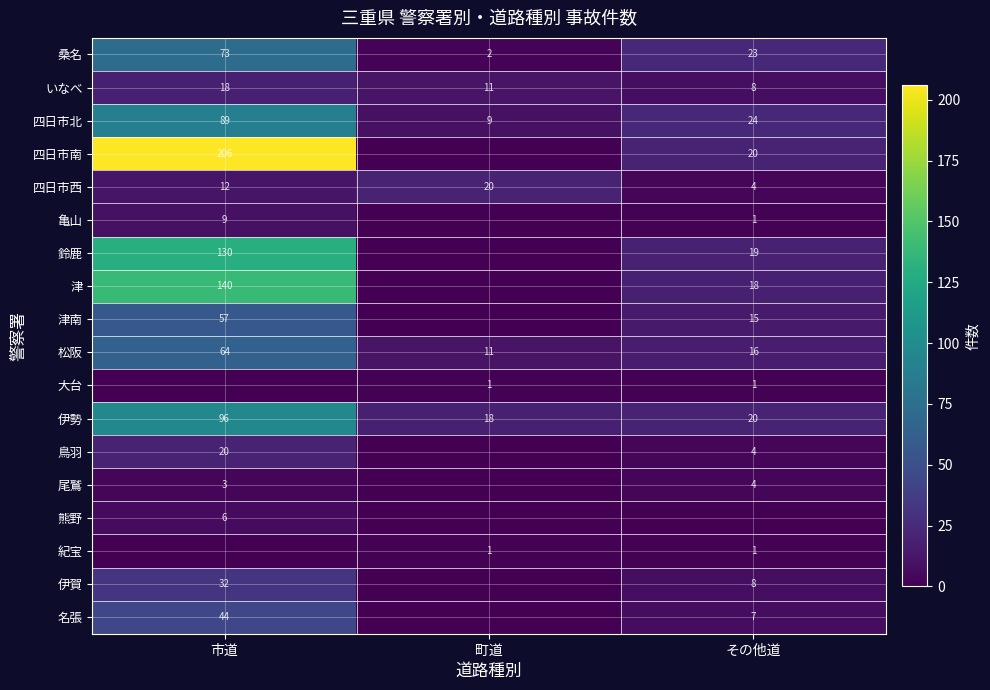

What is the average value of the 四日市北 series?

41